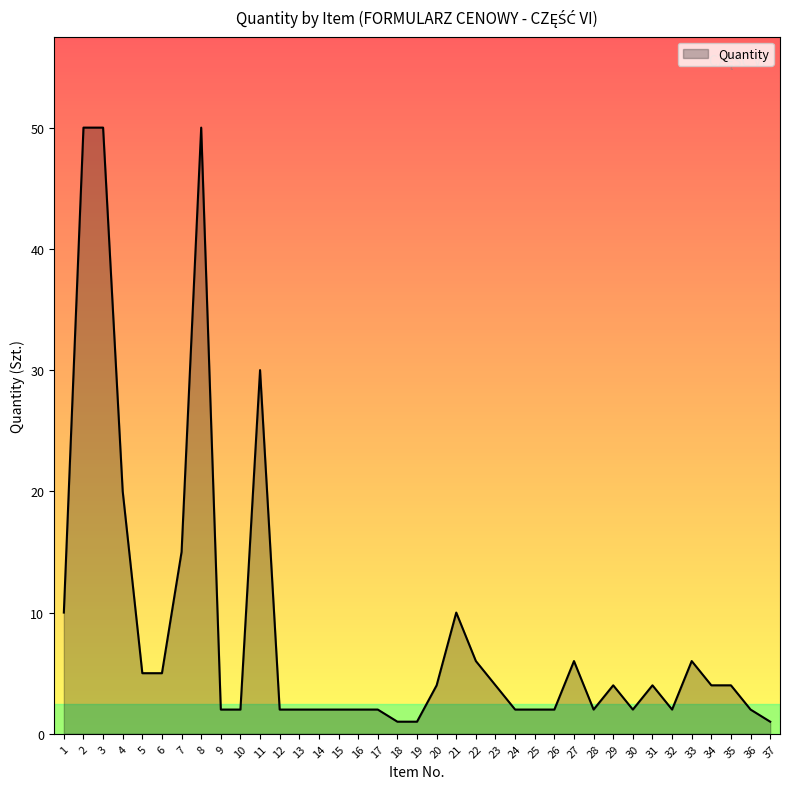

What is the ratio of the value at 4 to the value at 22?

3.3